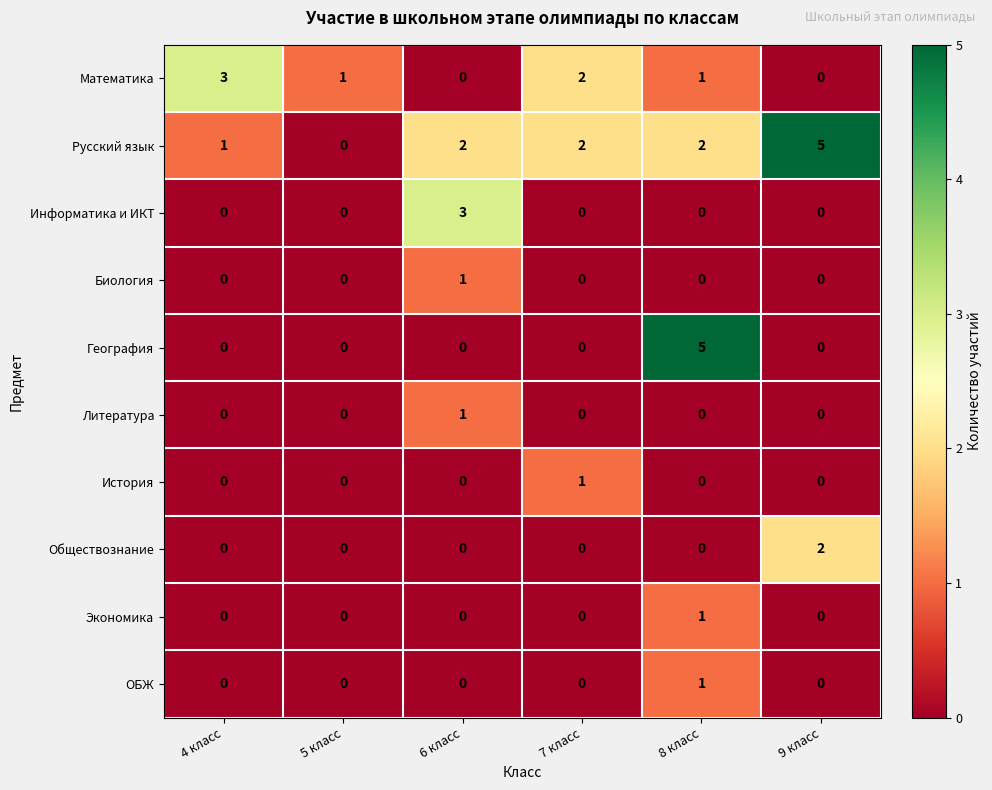

What is the greatest value displayed?

5